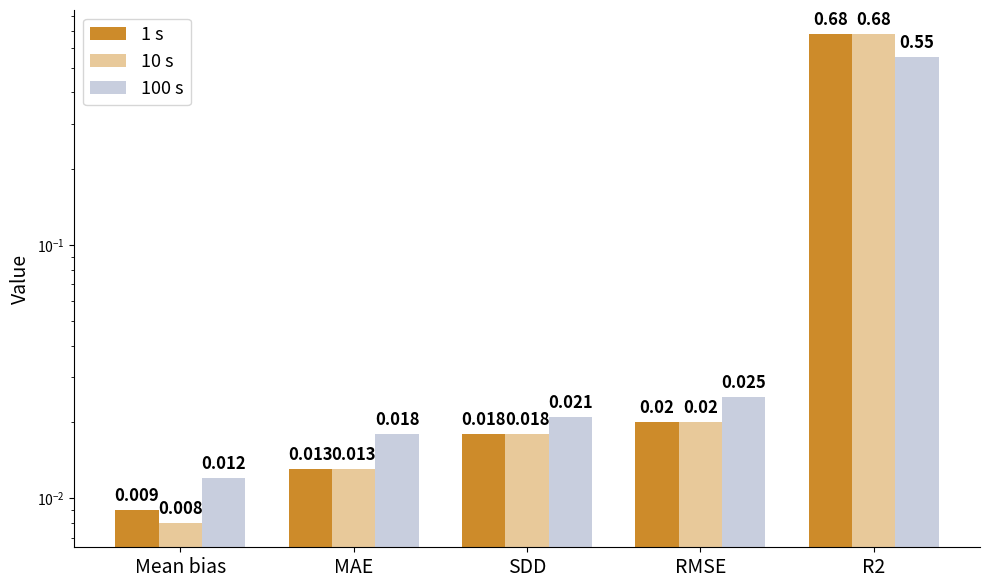

Is it true that 1 s equals 0.0 at MAE?

False